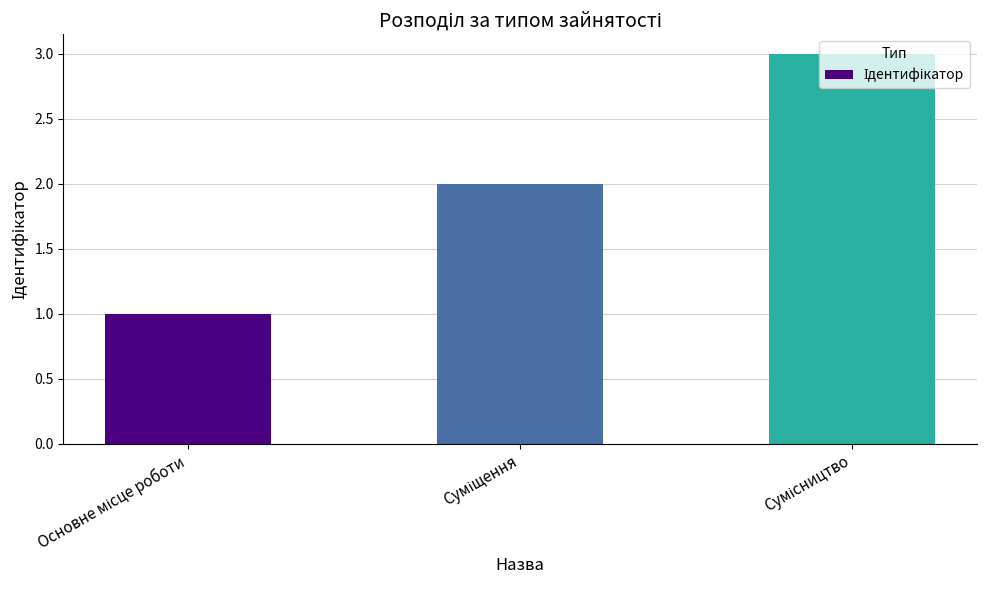

What is the greatest value displayed?

3